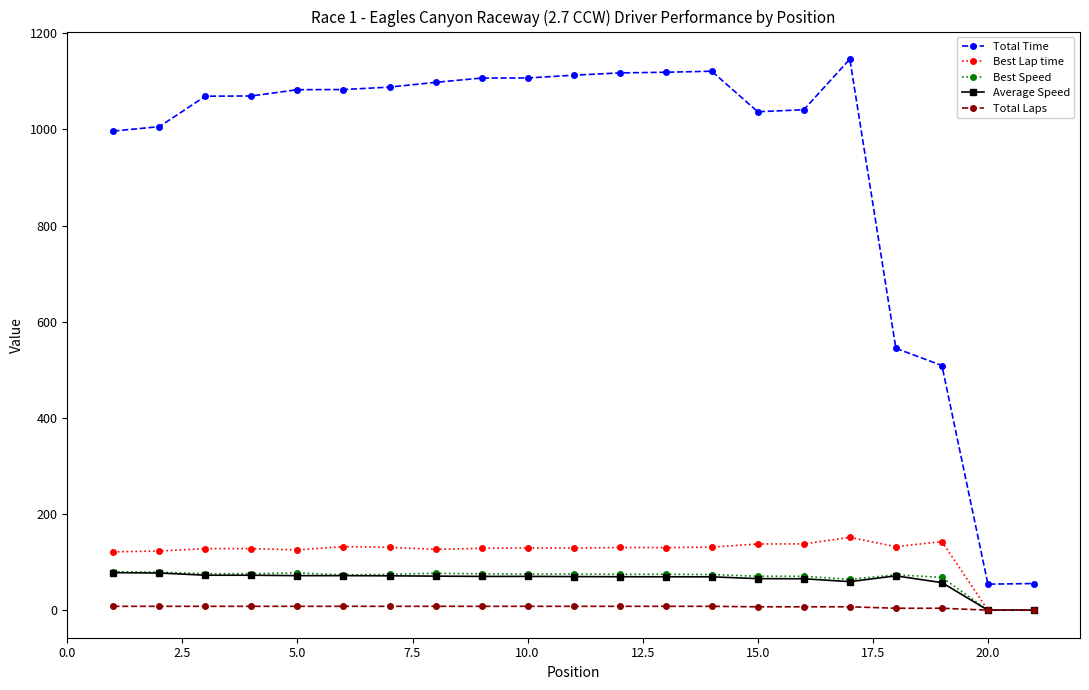

True or false: Best Lap time and Total Time intersect in this chart.

False